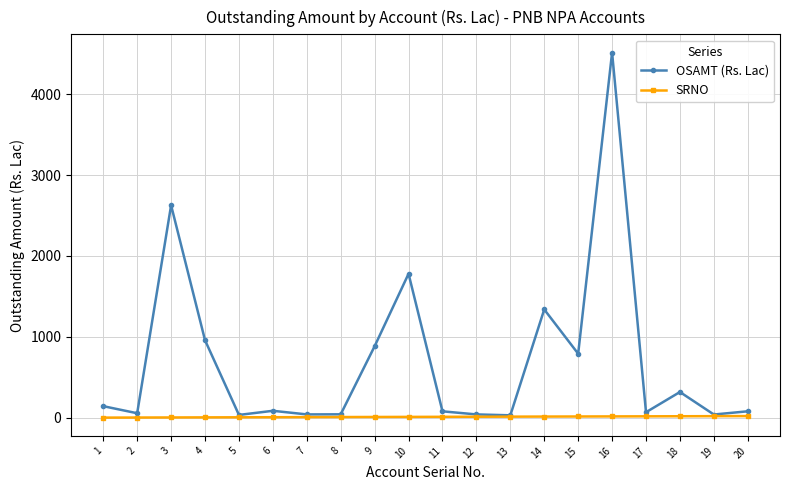

Where does the OSAMT (Rs. Lac) series first go above 85?

1